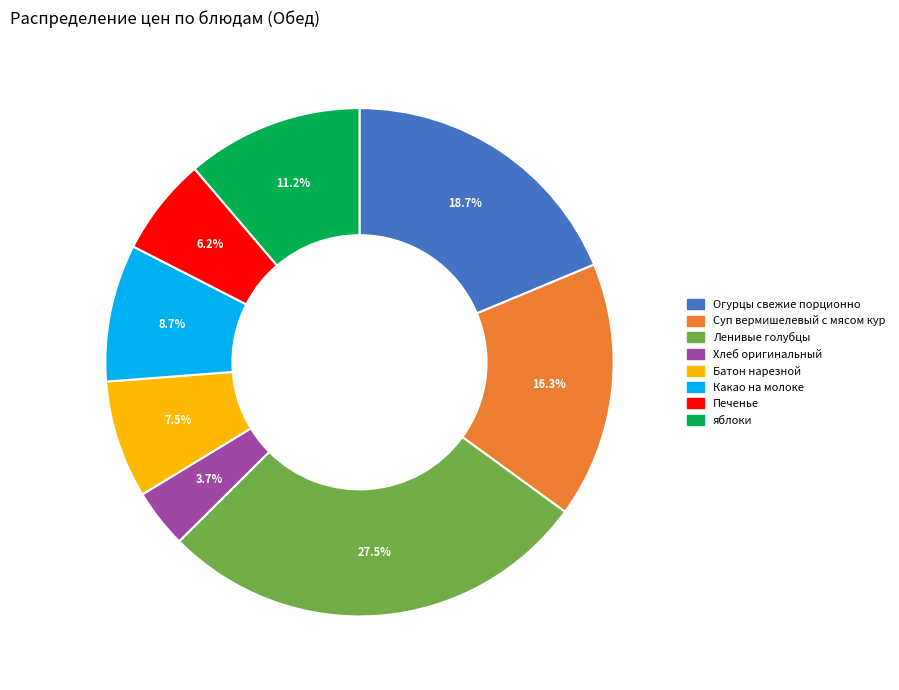

Which category has the biggest portion of the pie?

Ленивые голубцы